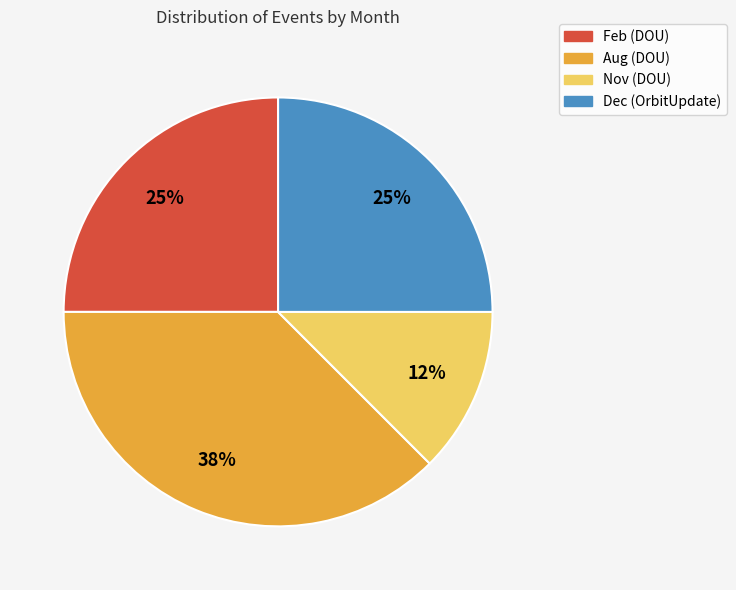

Is there any slice that represents more than half of the pie?

No